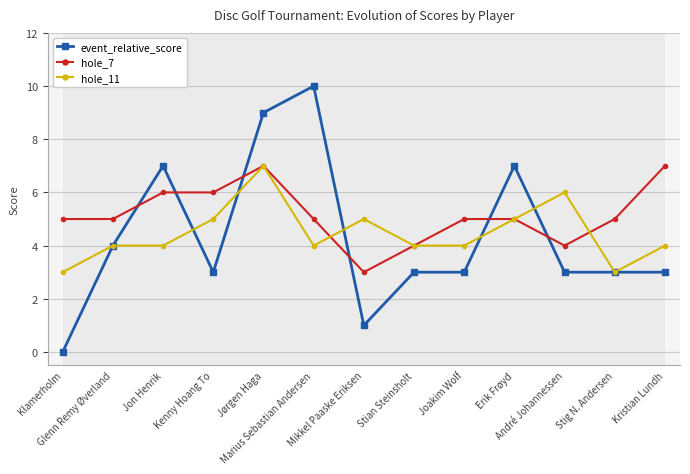

After their last crossing, which series has the higher values: event_relative_score or hole_11?

hole_11